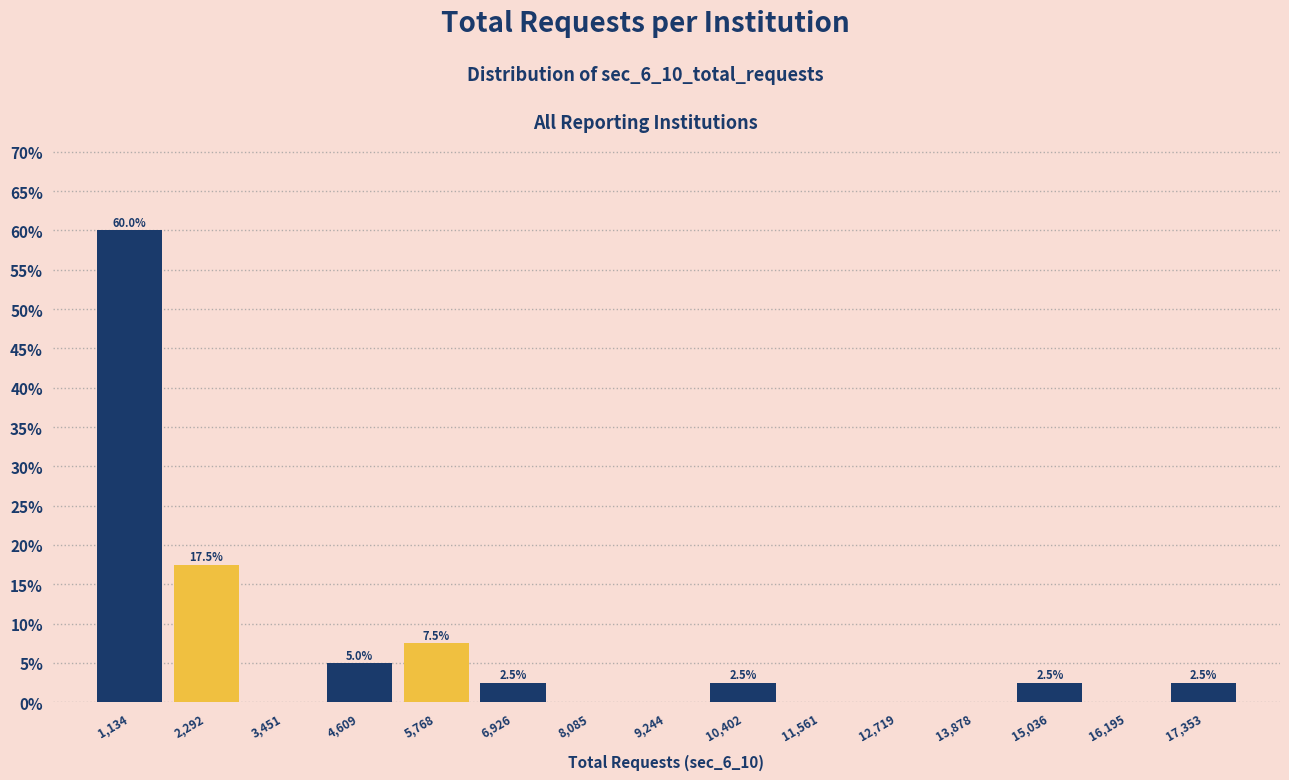

Which range on the x-axis has the tallest bar?

600 to 1800